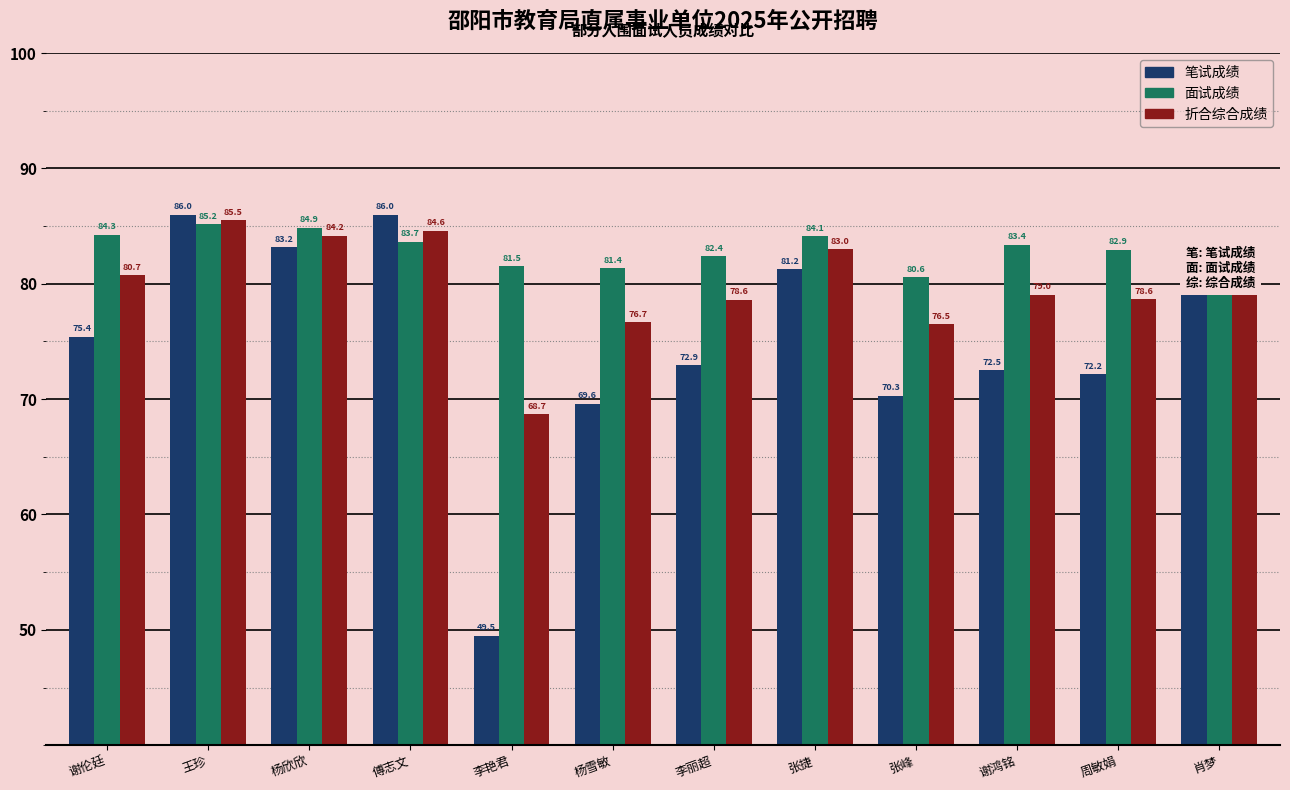

What is the value of the 面试成绩 bar at the 1st from the left?

84.3